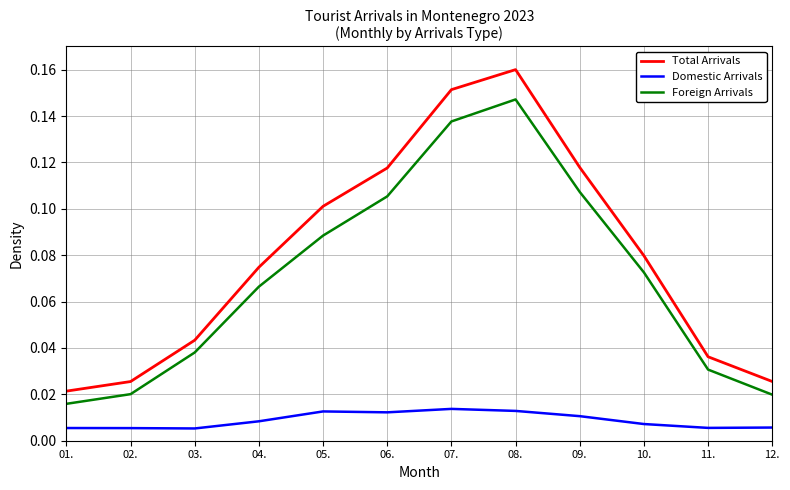

What is the sum of all Foreign Arrivals values?

0.8